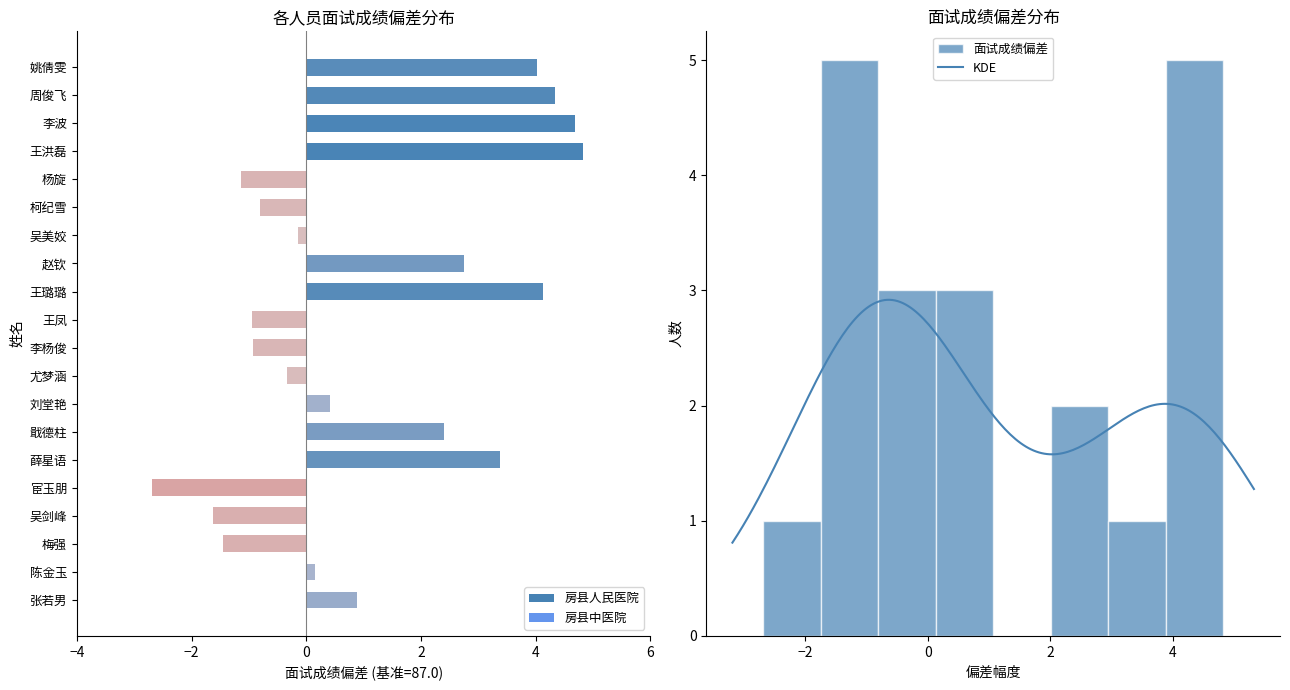

What is the sum of all values?

21.9